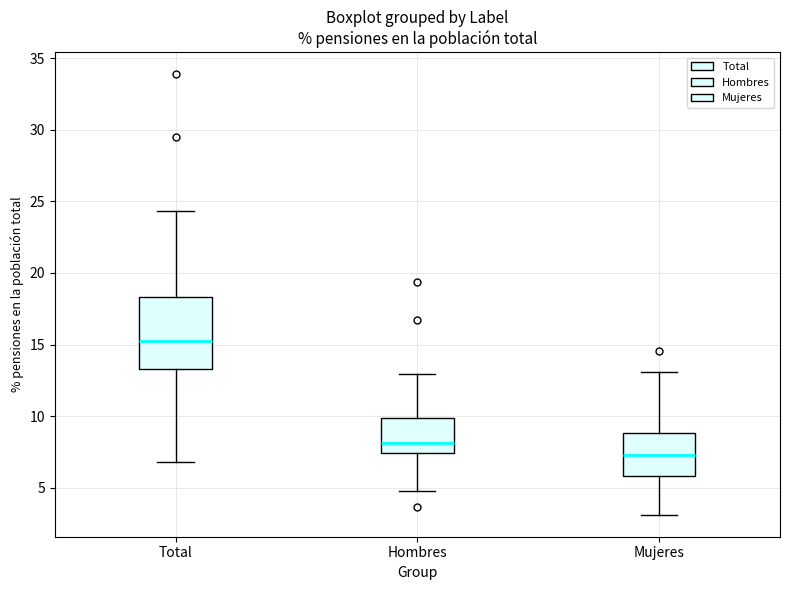

Where does the upper whisker of the box for Hombres end on the y-axis? The values are not printed on the chart, so give them approximately, as read against the axis.

13.0